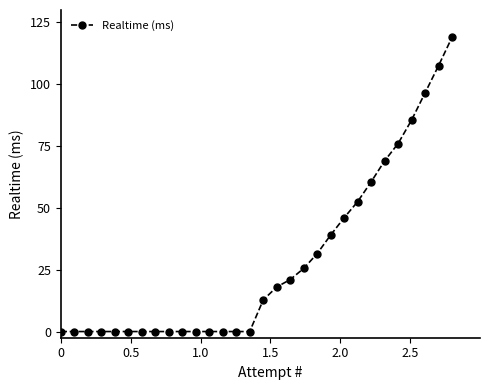

Reading right to left, list all the values displayed in this chart.

23800000	21500000	19300000	17100000	15200000	13800000	12100000	10500000	9200000	7800000	6300000	5100000	4200000	3600000	2551082	0	0	0	0	0	0	0	0	0	0	0	0	0	0	0